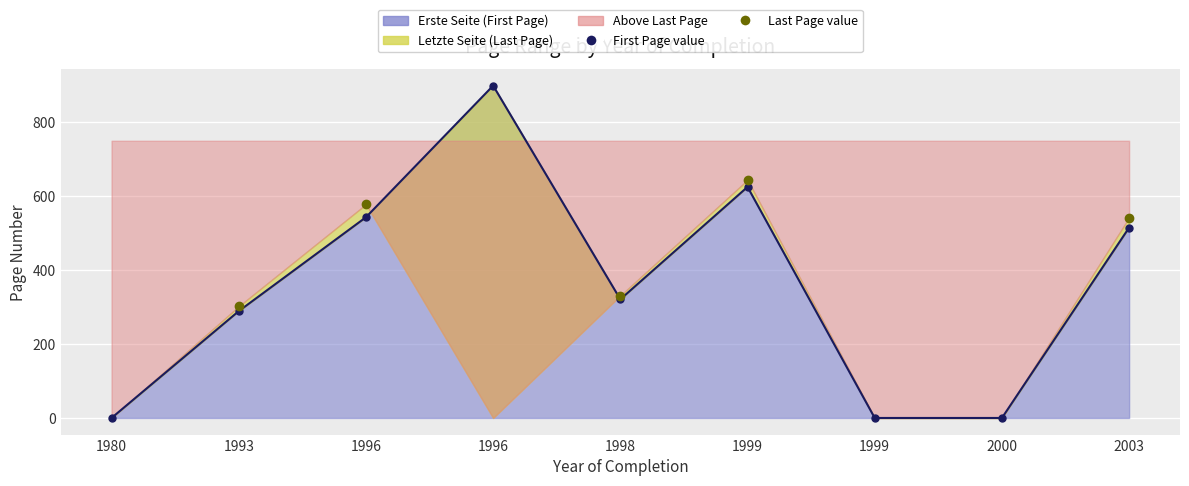

How many values are above zero?

6